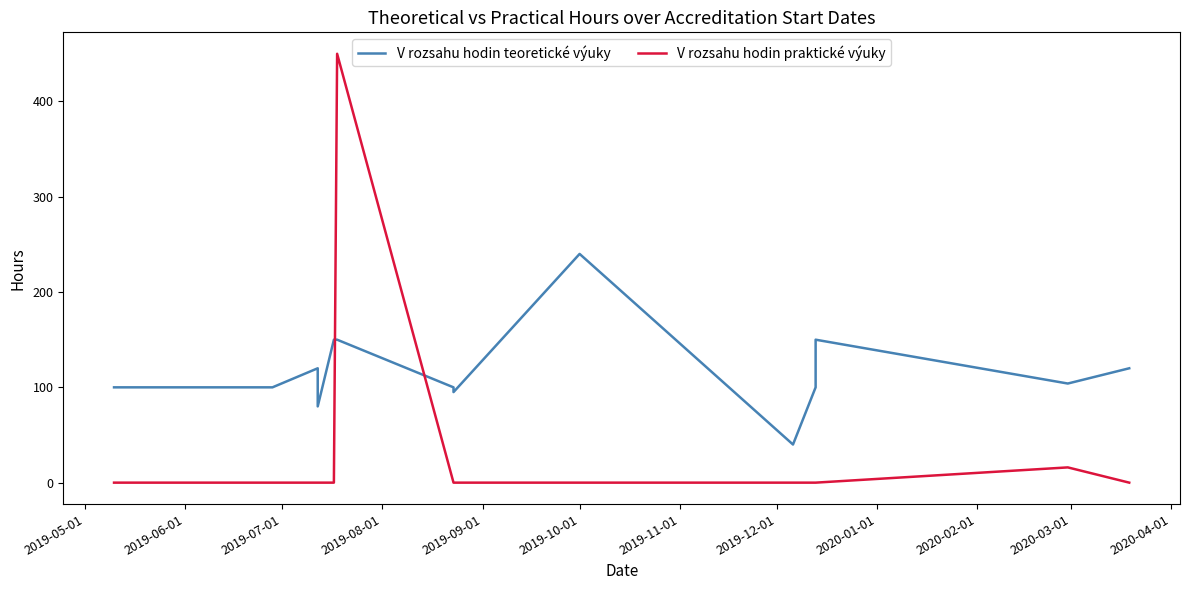

The value of V rozsahu hodin praktické výuky at 2019-10-01 is 178. True or false?

False